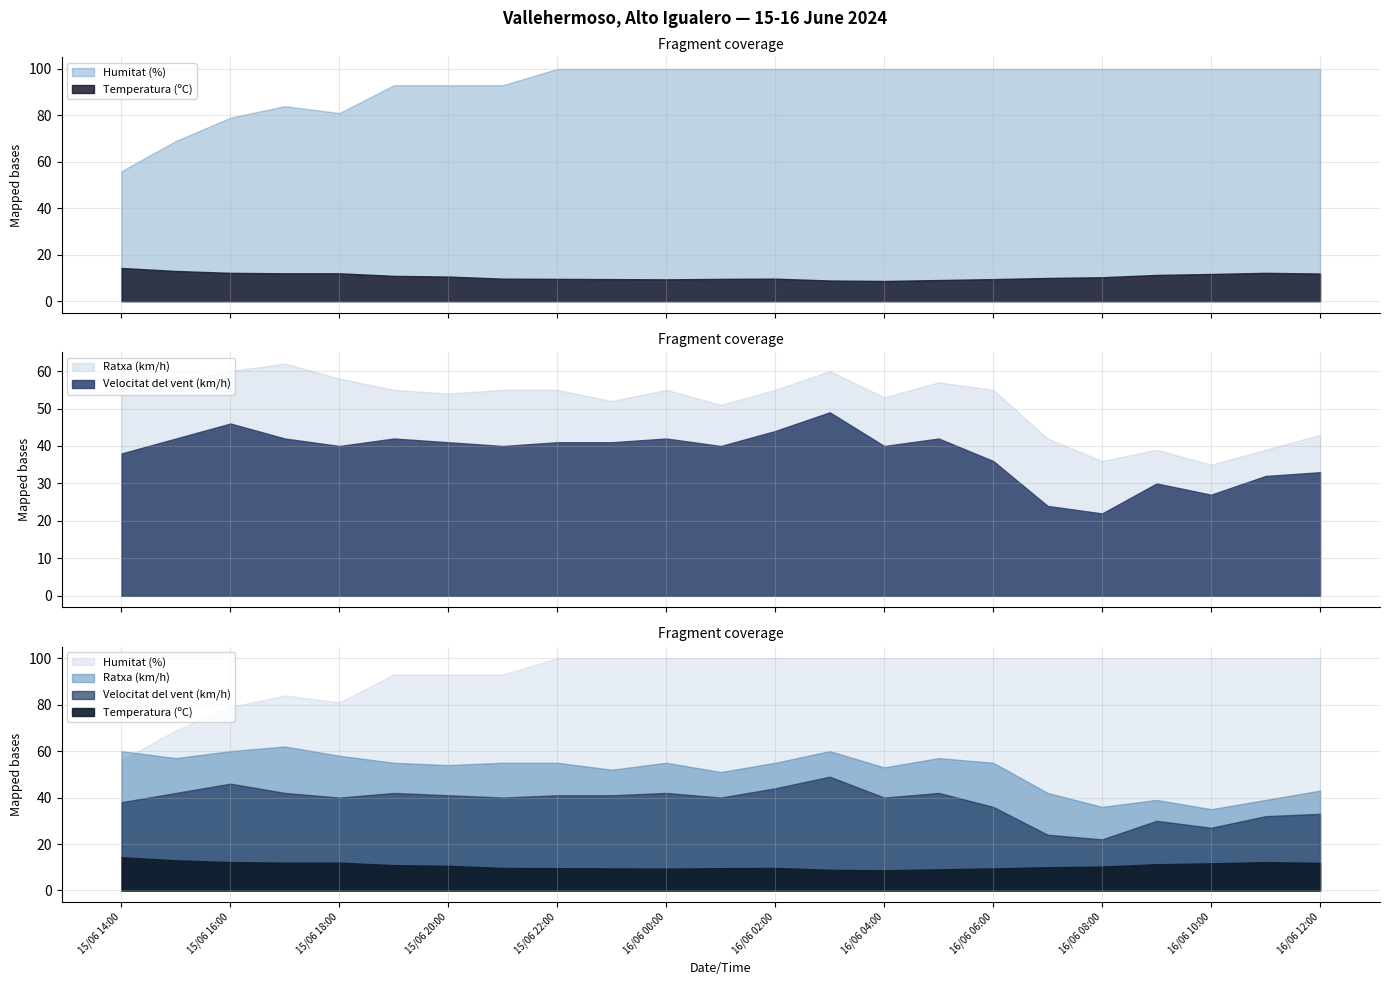

In Temperatura (ºC), how many points are lower than both neighbors (excluding endpoints)?

2